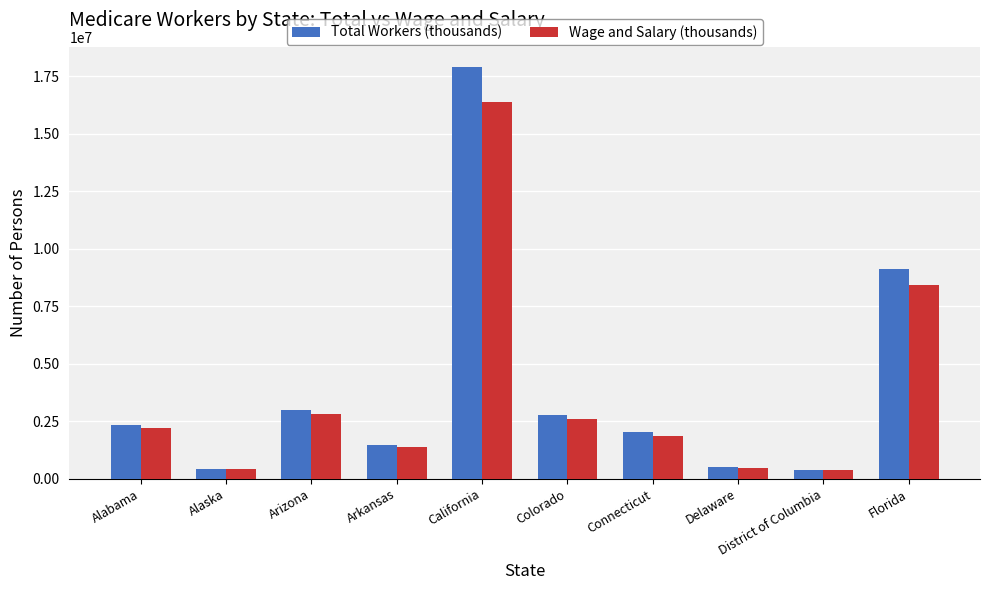

What is the maximum value shown in the chart?

17884536